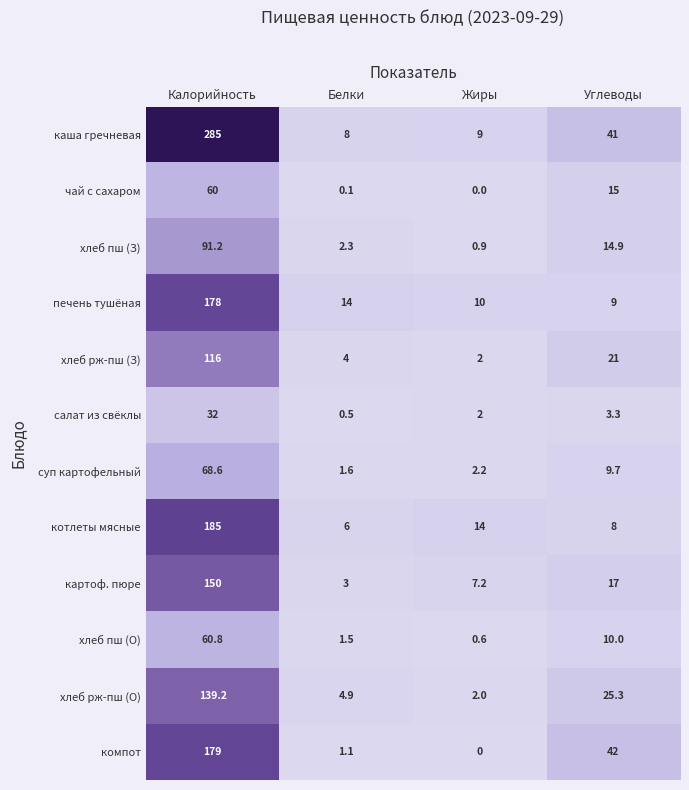

Which label corresponds to the smallest value in the chart?

Жиры